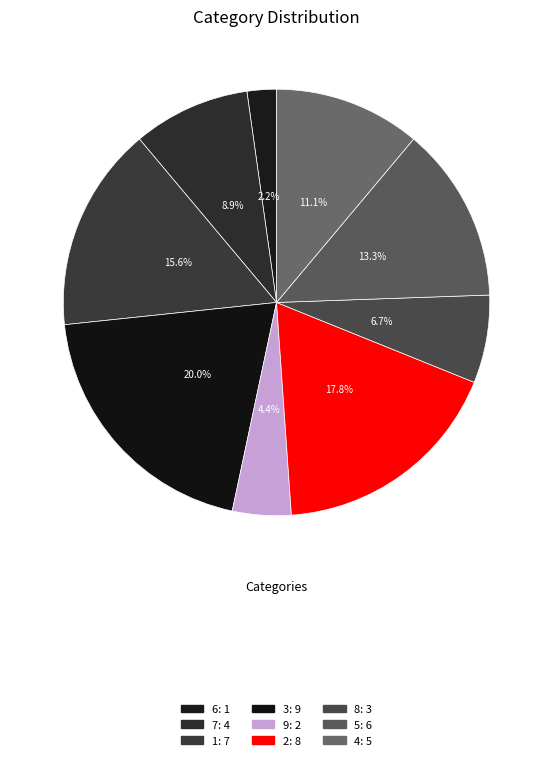

How many slices are in this pie chart?

9